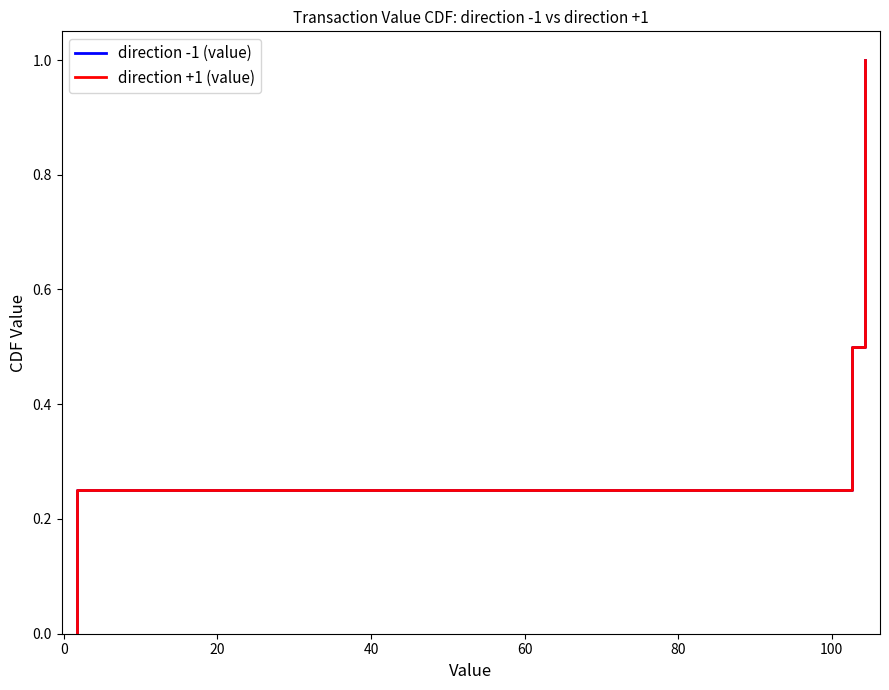

Does the chart display data point markers on the line(s)?

No